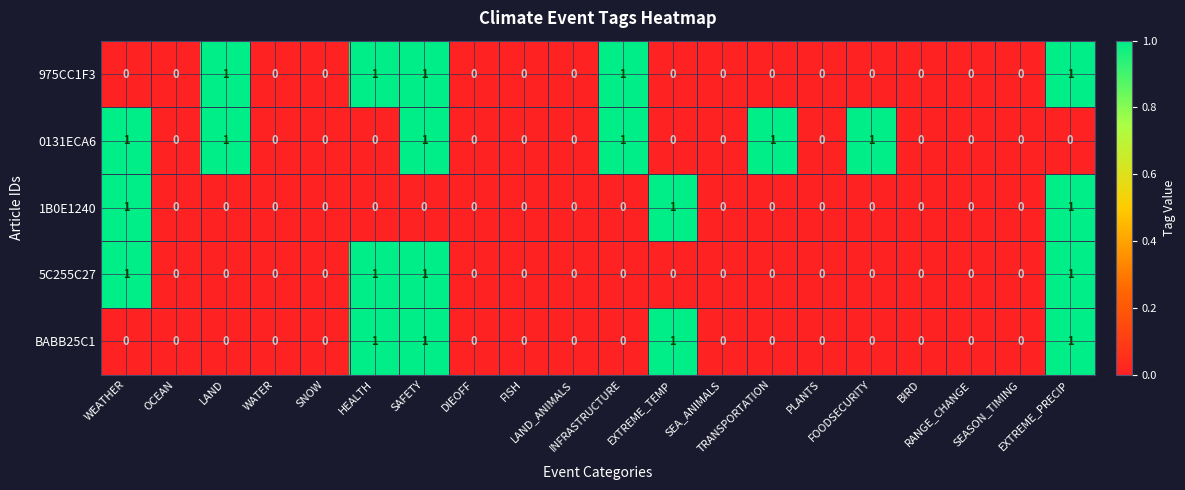

Count the 0131ECA6 values in the range 0 to 1.

20